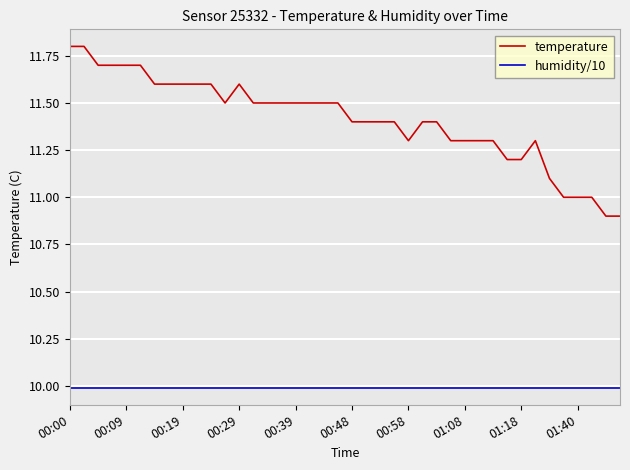

List the series in order of their peak value, highest first.

temperature, humidity/10